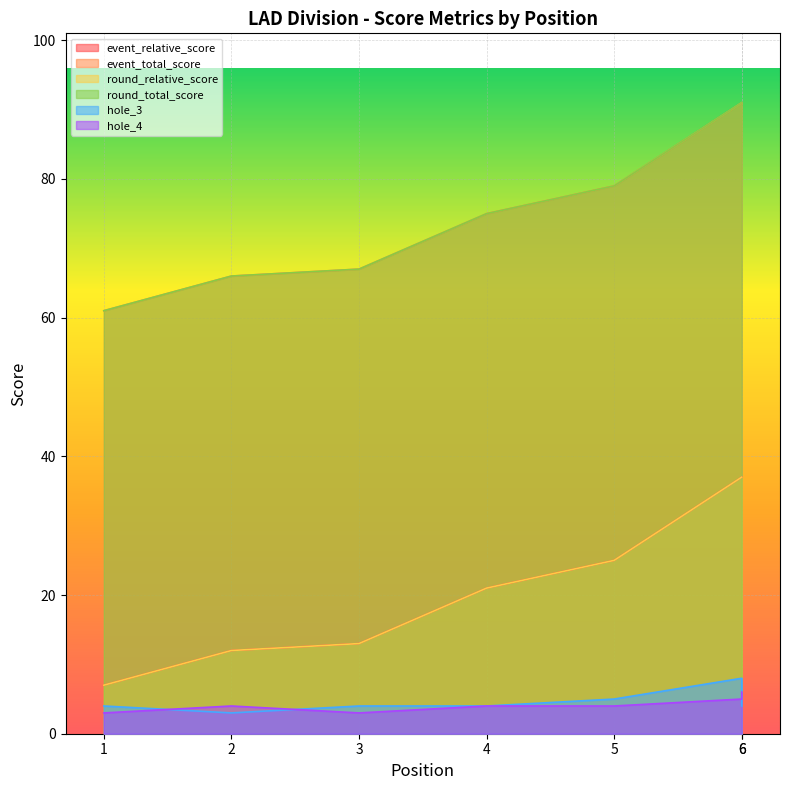

Reading left to right, extract all data points from this chart.

event_relative_score: 1=7	2=12	3=13	4=21	5=25	6=37	6=37
event_total_score: 1=61	2=66	3=67	4=75	5=79	6=91	6=91
round_relative_score: 1=7	2=12	3=13	4=21	5=25	6=37	6=37
round_total_score: 1=61	2=66	3=67	4=75	5=79	6=91	6=91
hole_3: 1=4	2=3	3=4	4=4	5=5	6=8	6=4
hole_4: 1=3	2=4	3=3	4=4	5=4	6=5	6=6